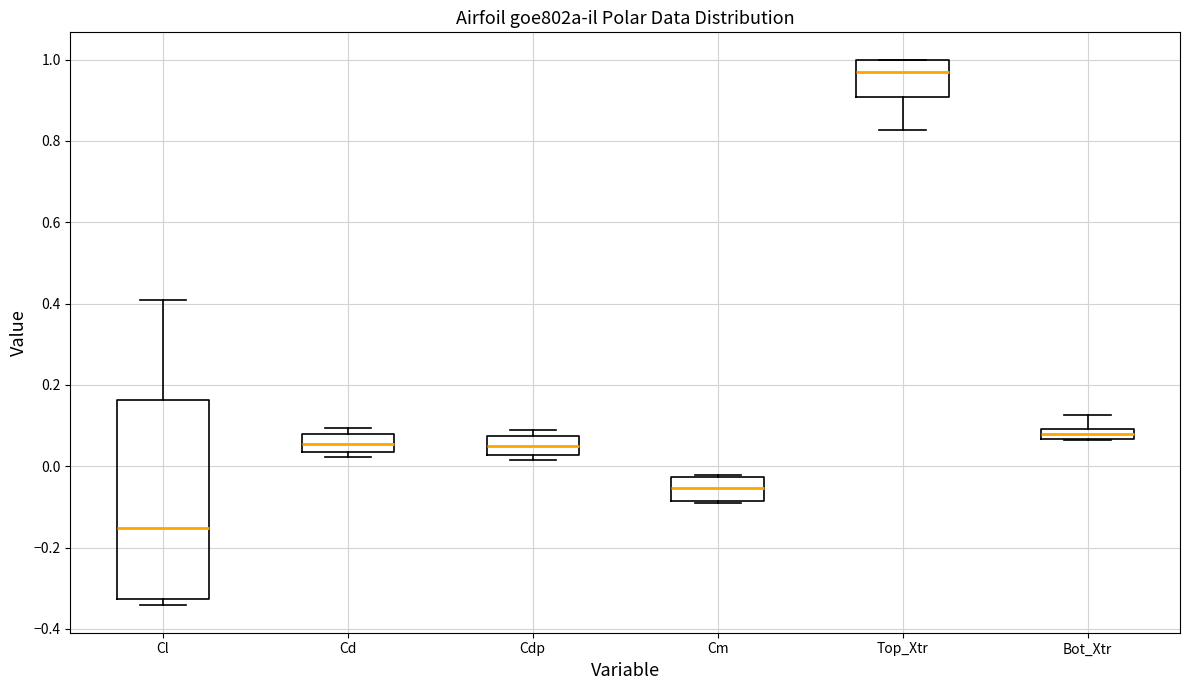

Comparing the boxes themselves (not the whiskers), which one is the tallest?

Cl